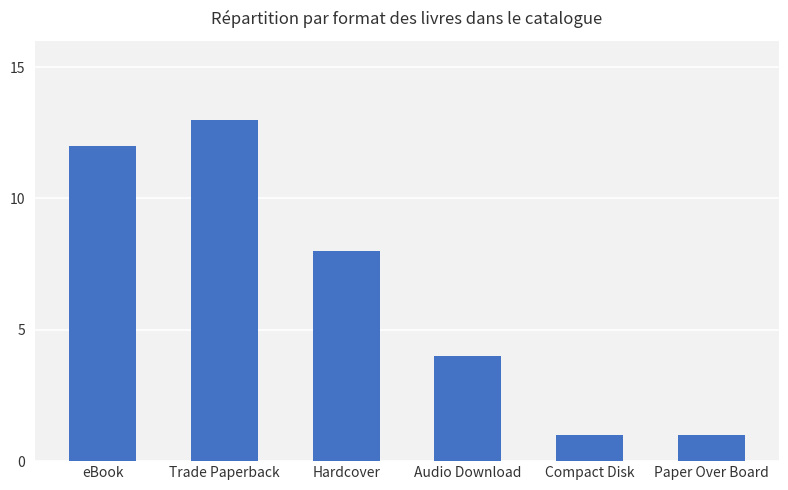

What is the value of the 5th bar from the left?

1